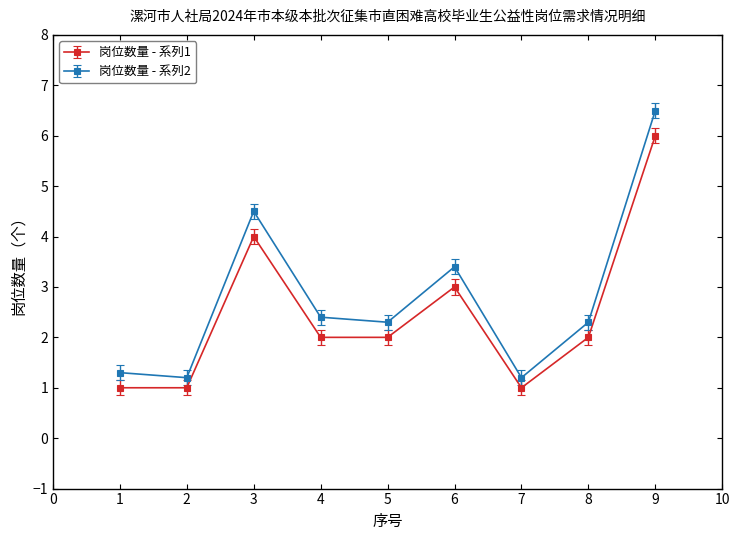

True or false: 岗位数量 - 系列1 has more than 0 interior local peaks.

True